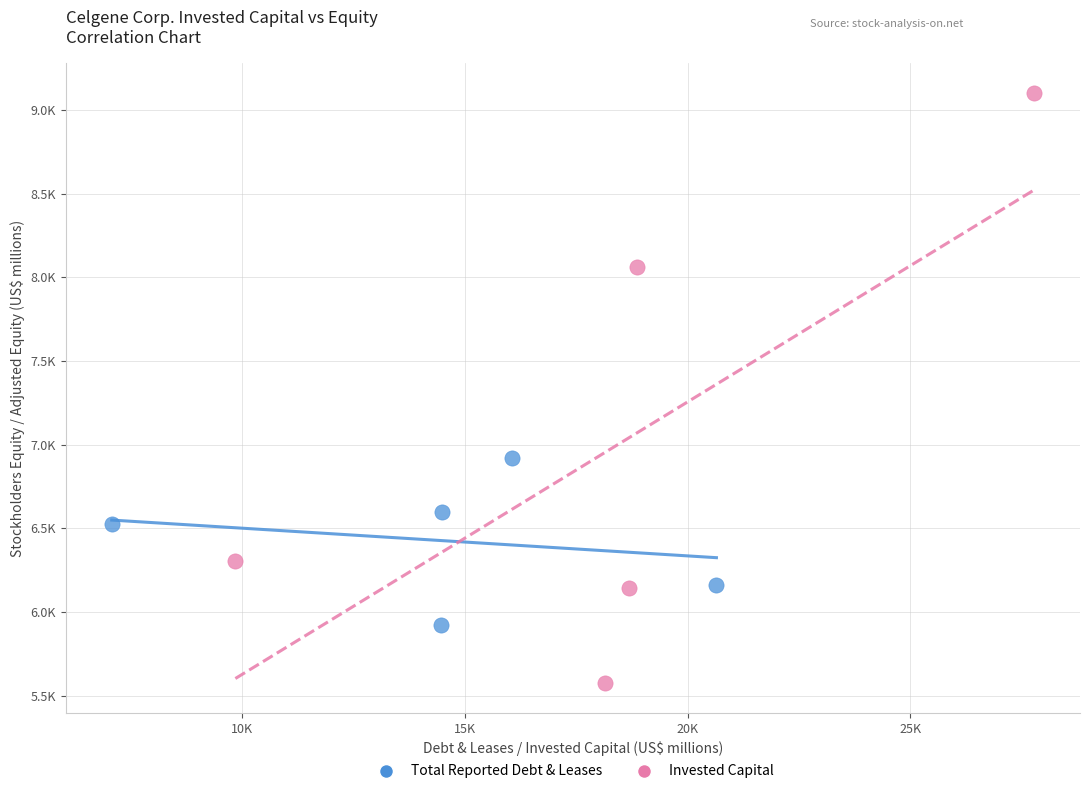

Which series contains the lowest Y value?

Invested Capital